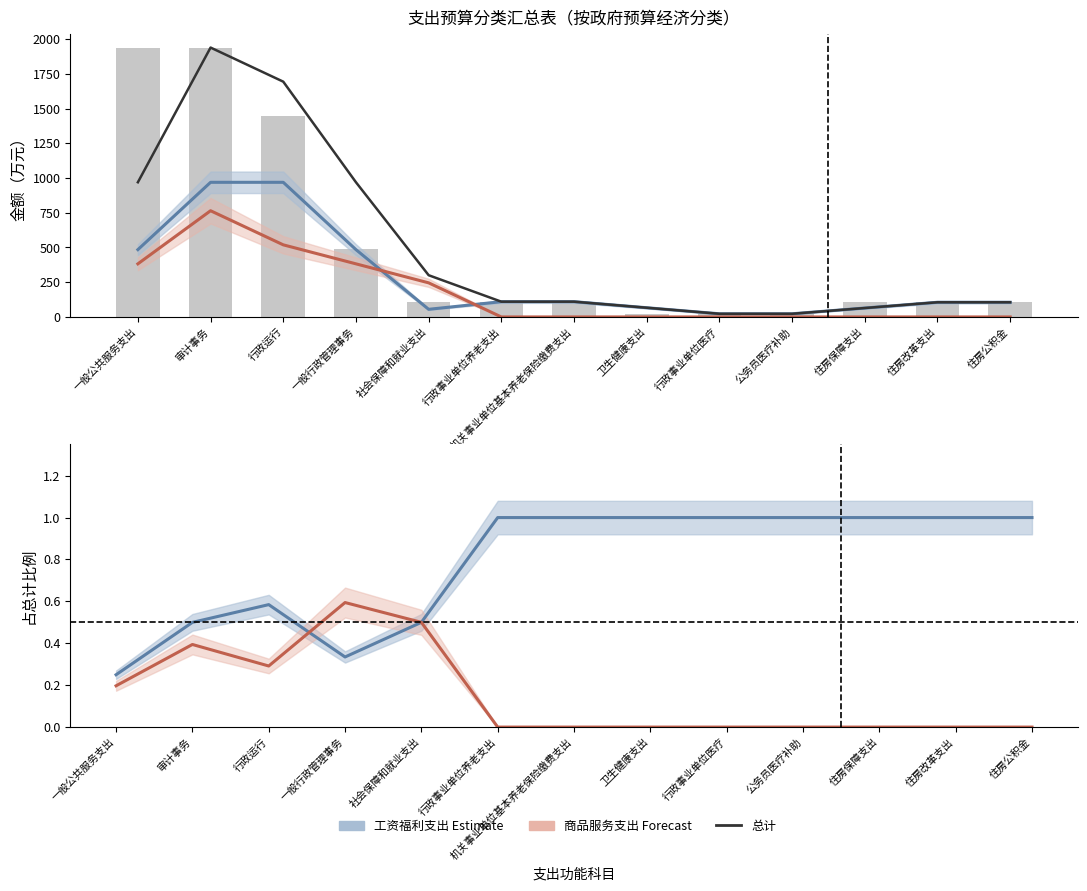

Between 社会保障和就业支出 and 行政事业单位养老支出, which series saw the biggest shift?

机关商品和服务支出